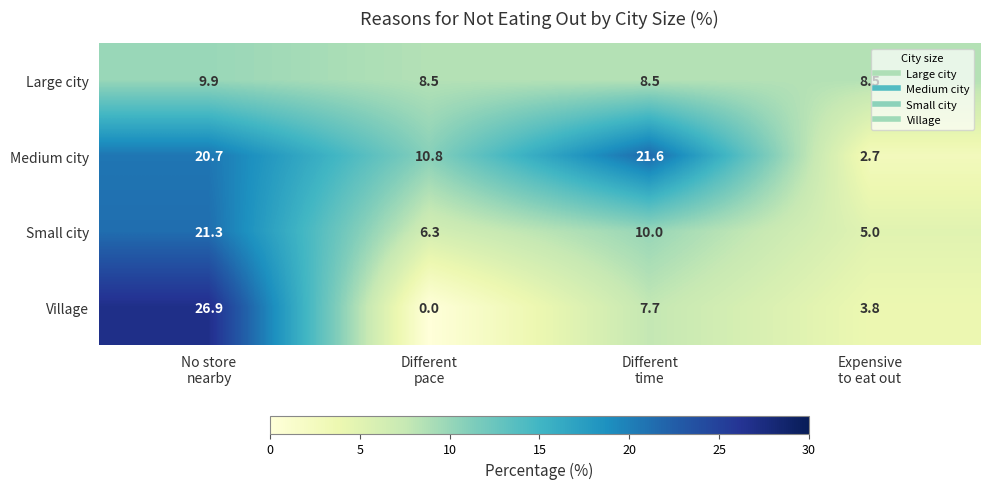

How many positive values does the Village series have?

3